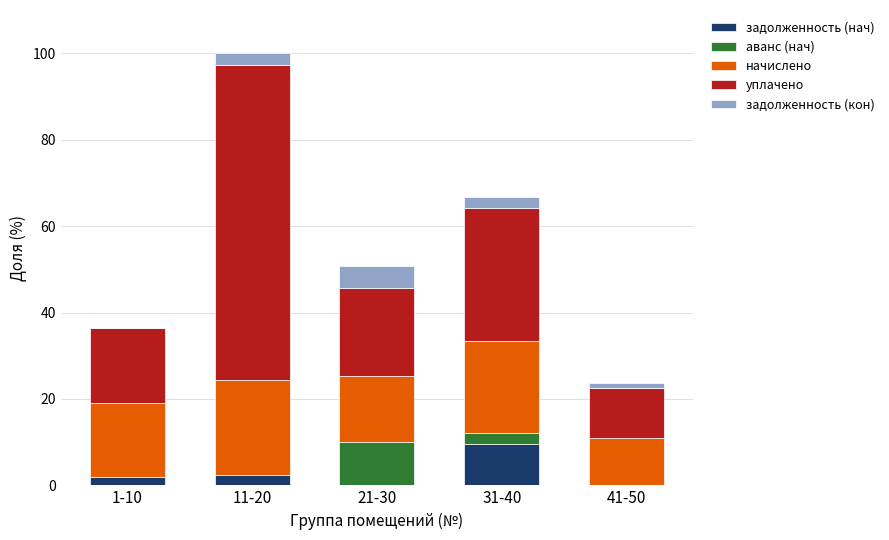

Reading left to right, what are the values for задолженность (нач)?

1-10=1.9	11-20=2.4	21-30=0.0	31-40=9.6	41-50=0.0